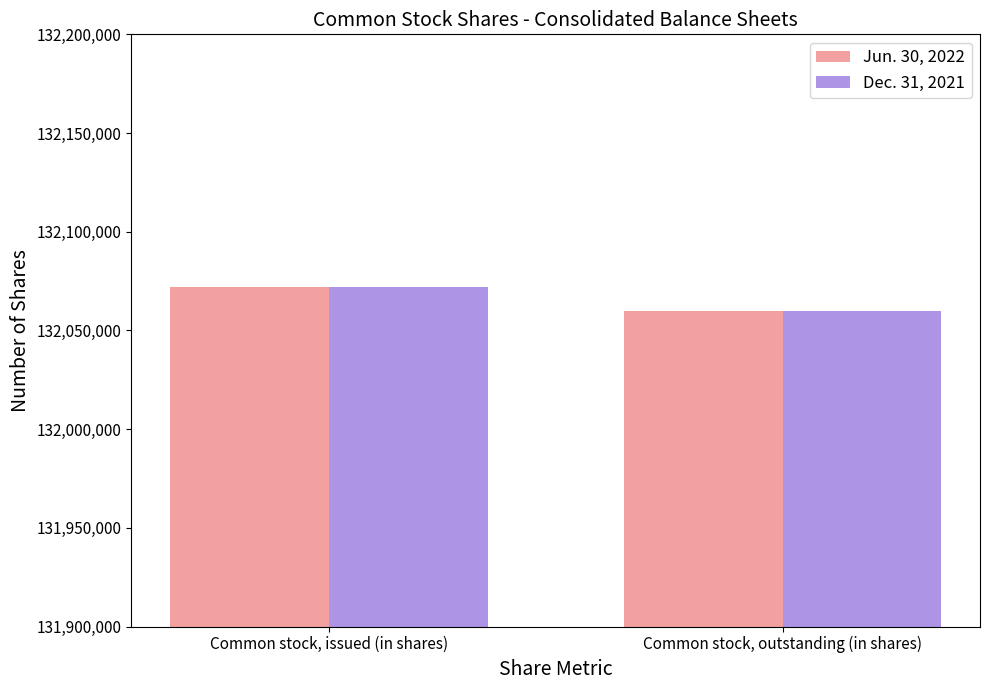

How many bars are there in total?

4